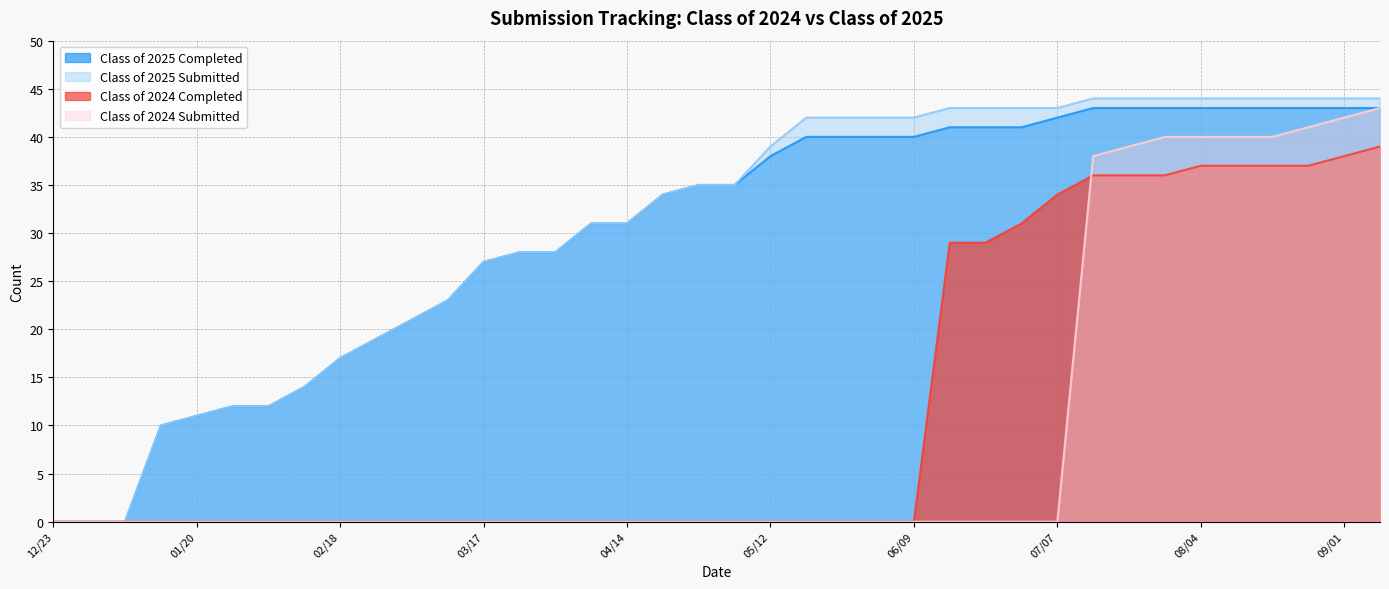

Which category has the lowest value in the Class of 2025 Completed series?

12/23